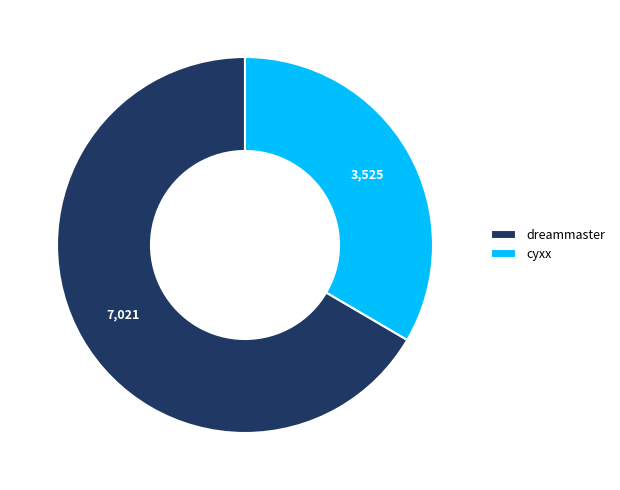

The cyxx slice represents 33% of the pie. True or false?

True